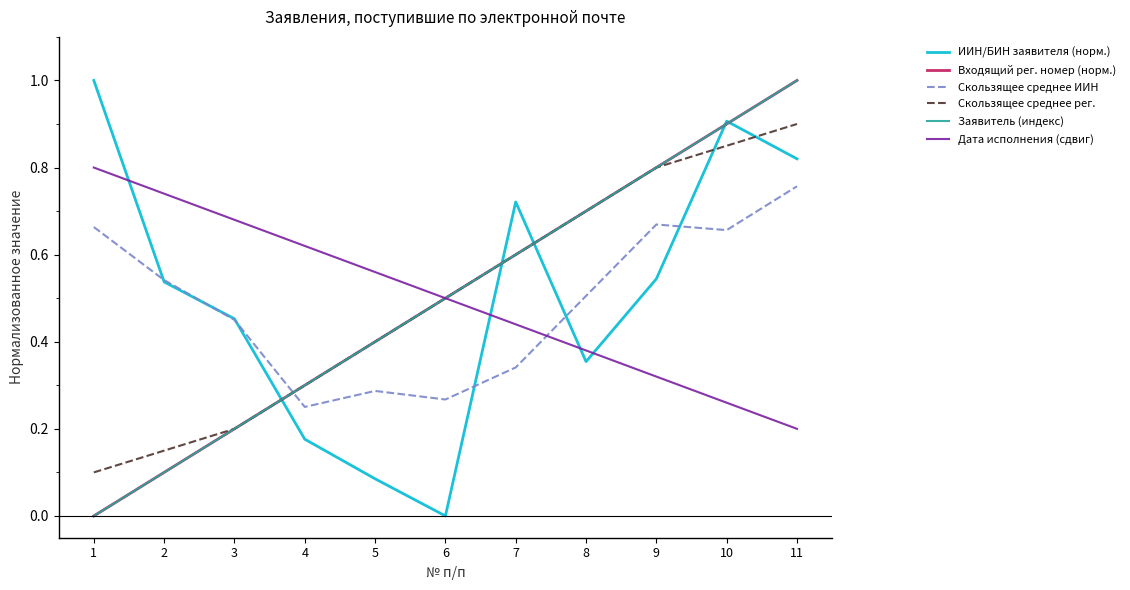

Does the chart have visible grid lines?

No